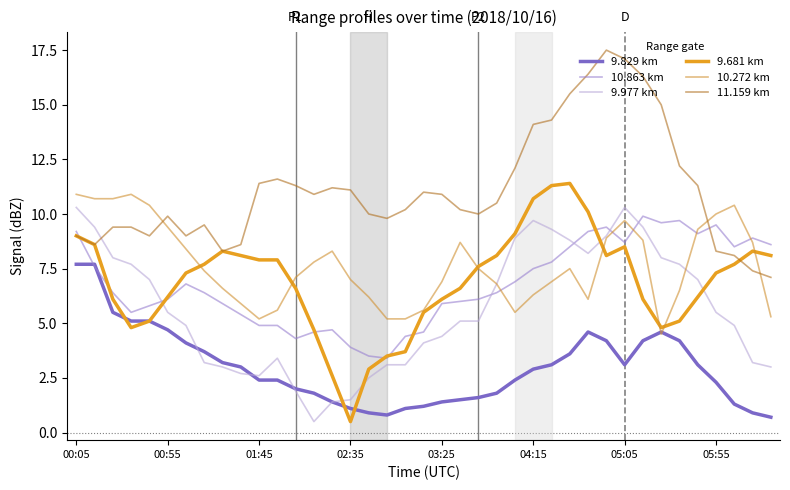

What is the value of the 9.829 km point at the 8th from the left?

3.7